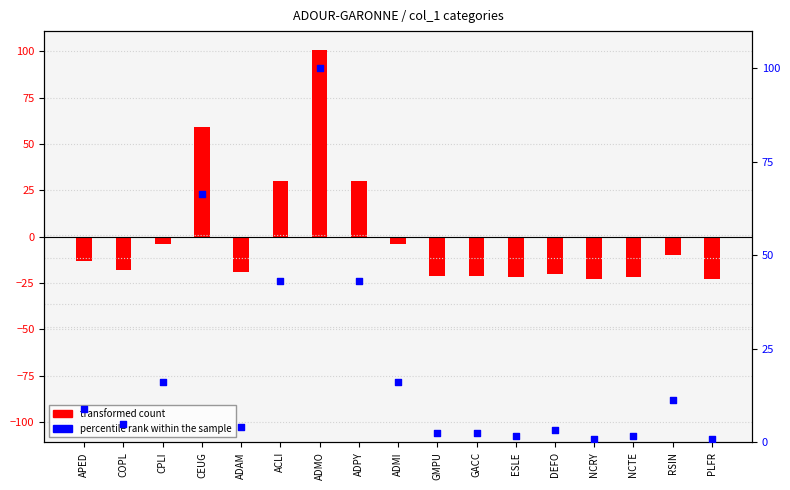

Which series has the largest Y range (max minus min)?

transformed count